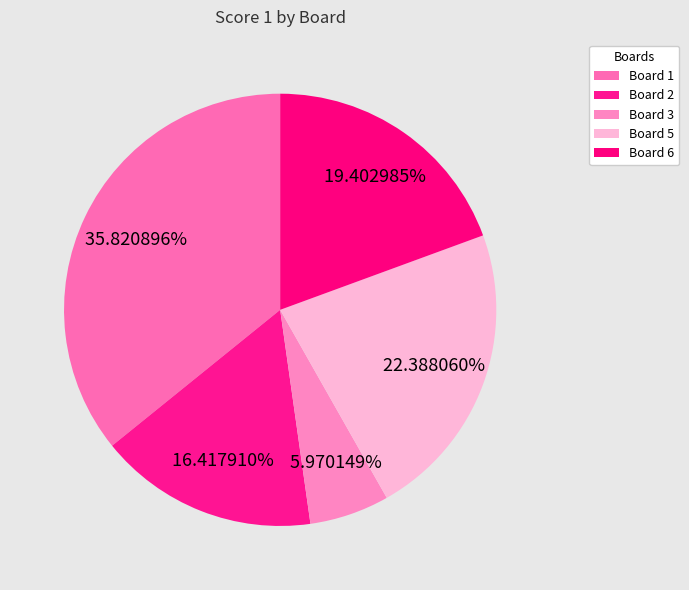

Which has a higher value, Board 3 or Board 5?

Board 5